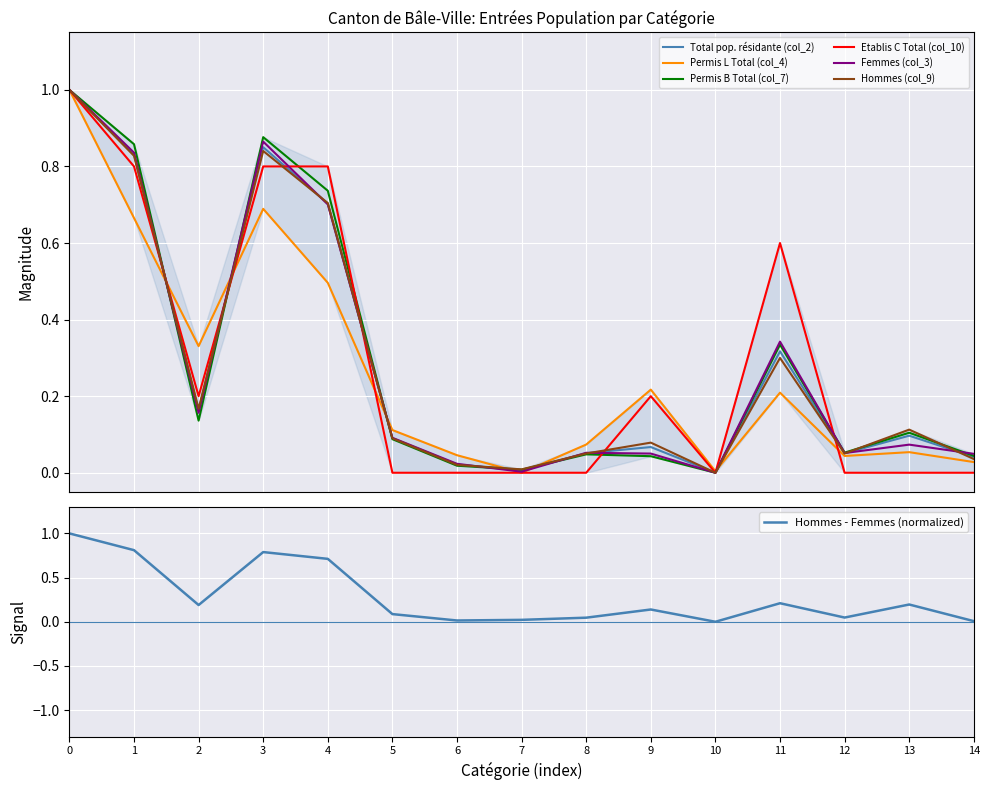

Rank the series by their maximum value, from lowest to highest.

Total pop. résidante (col_2), Permis L Total (col_4), Permis B Total (col_7), Etablis C Total (col_10), Femmes (col_3), Hommes (col_9)